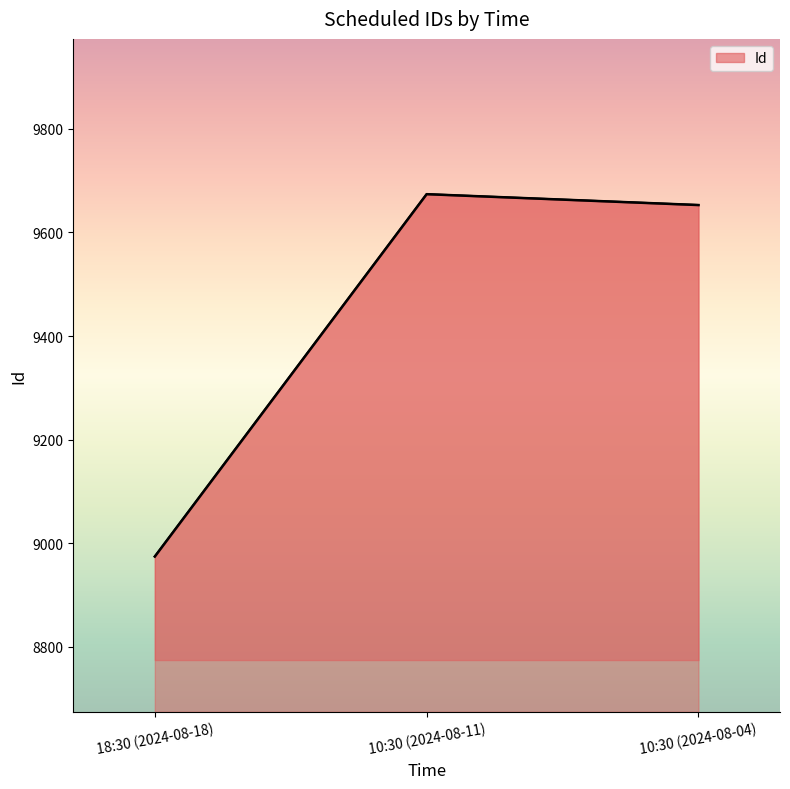

Which category has the lowest value across all series?

18:30 (2024-08-18)